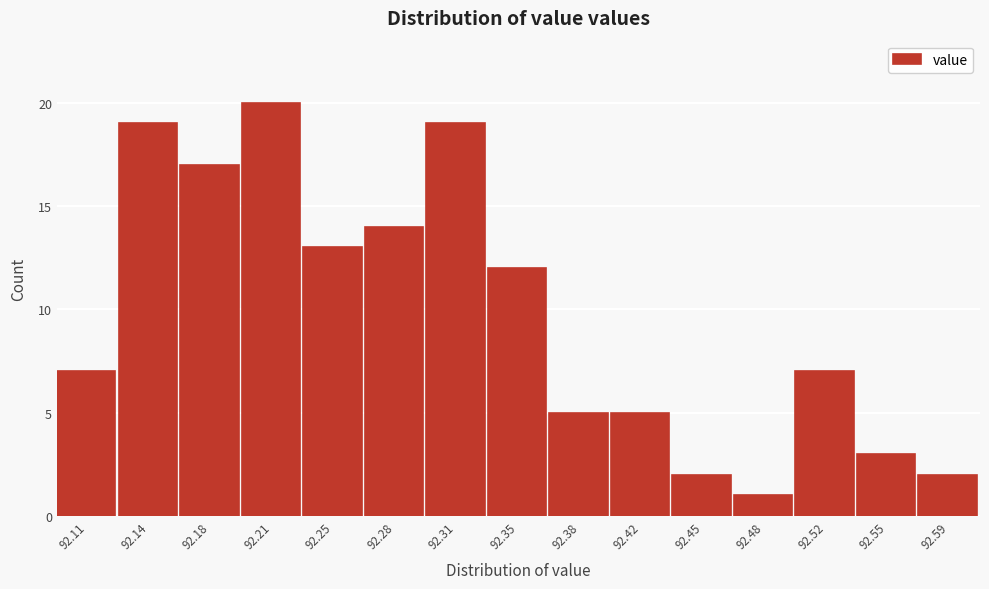

Reading right to left, list all the values displayed in this chart.

2	3	7	1	2	5	5	12	19	14	13	20	17	19	7